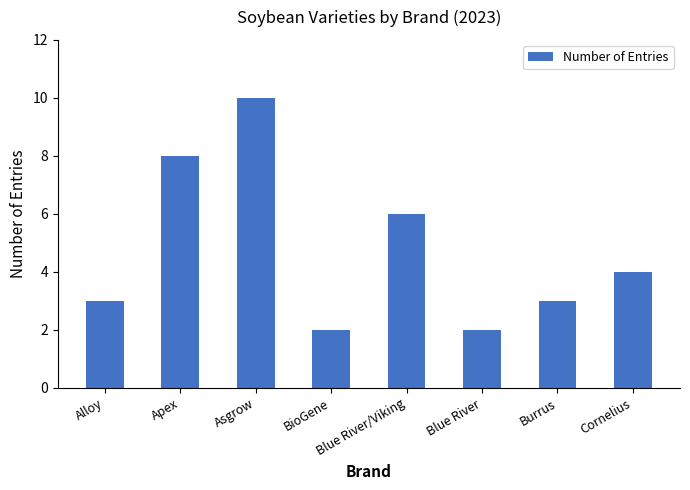

What is the label of the 1st bar from the right?

Cornelius